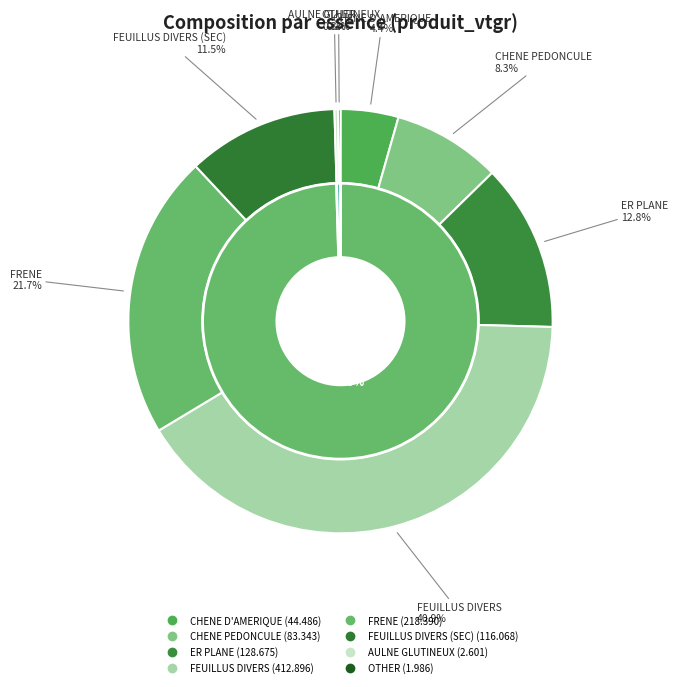

To the nearest percent, what is the difference between the ER PLANE and AULNE GLUTINEUX slice percentages?

13%